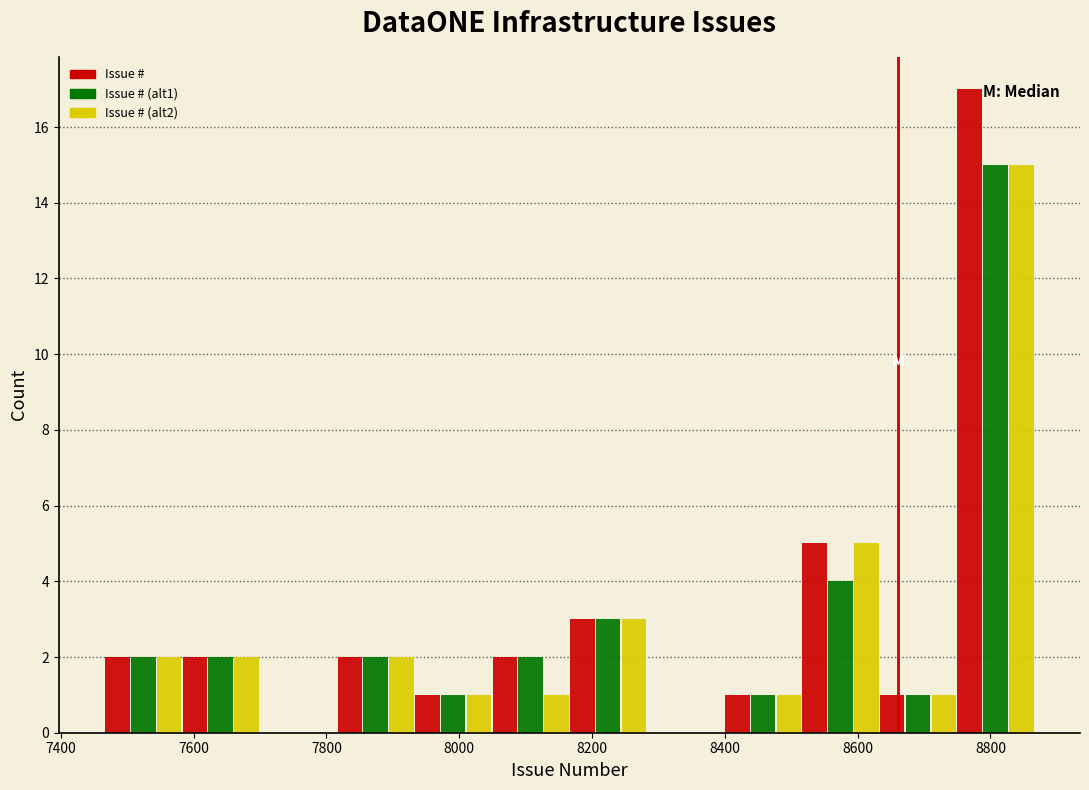

In the Issue # (alt1) series, which range on the x-axis has the tallest bar?

8740 to 8860